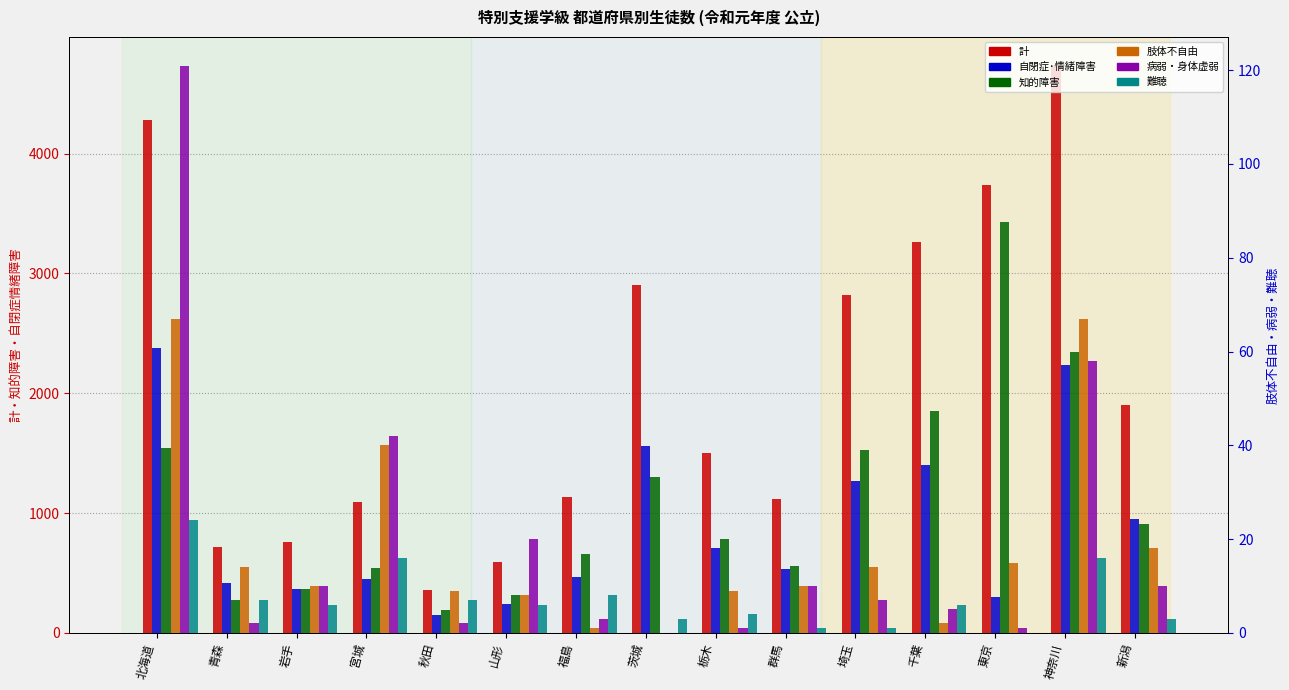

At how many categories does at least one series exceed 1499?

8